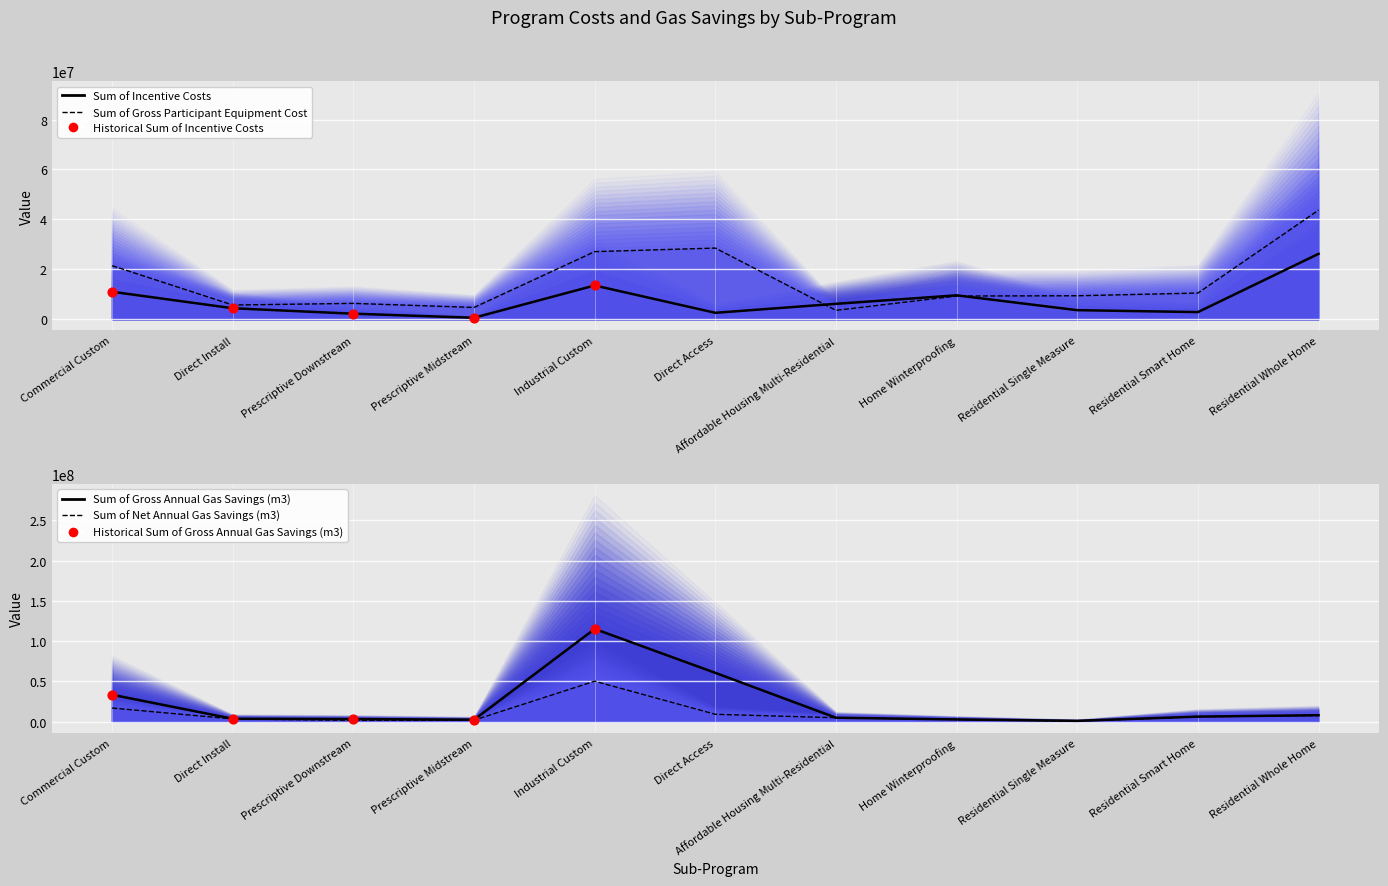

At how many categories does at least one series exceed 27418610?

4